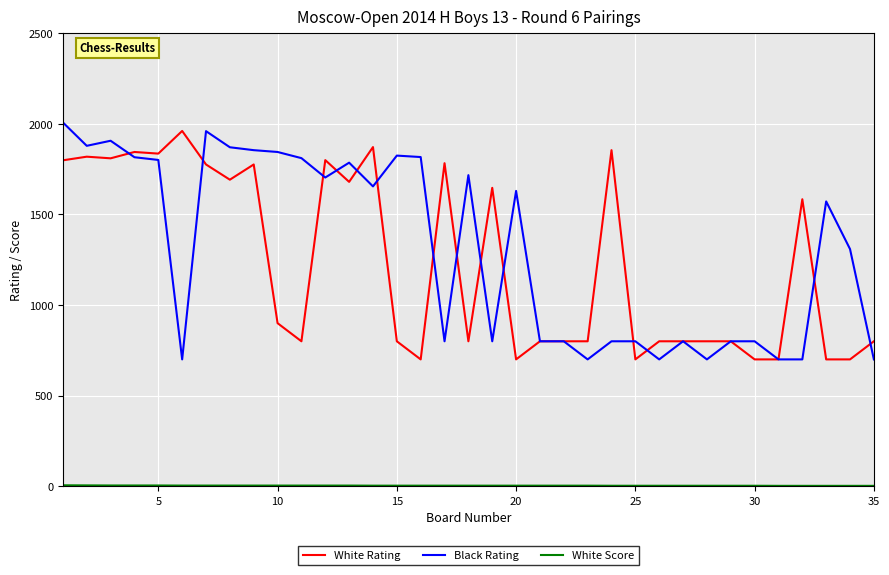

What is the maximum value shown in the chart?

2008.0